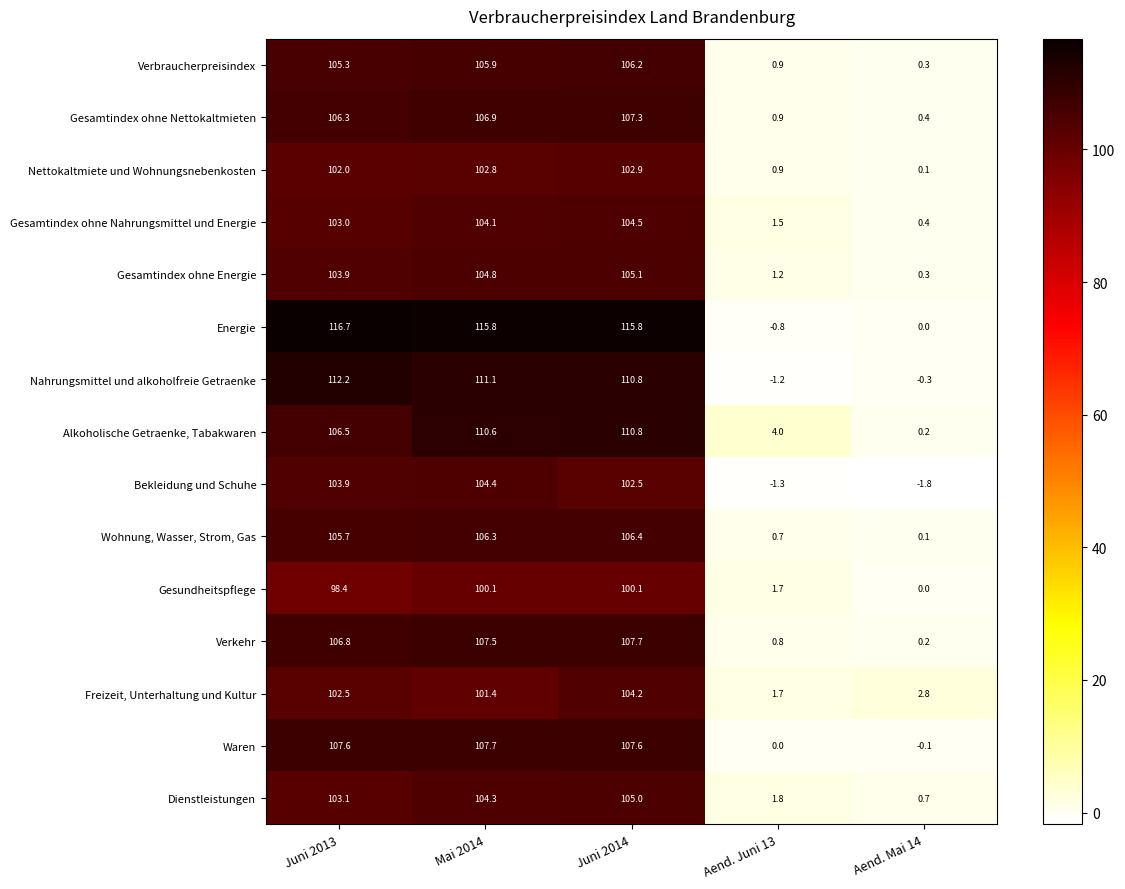

What is the difference between the maximum and minimum values in the Nettokaltmiete und Wohnungsnebenkosten series?

102.8